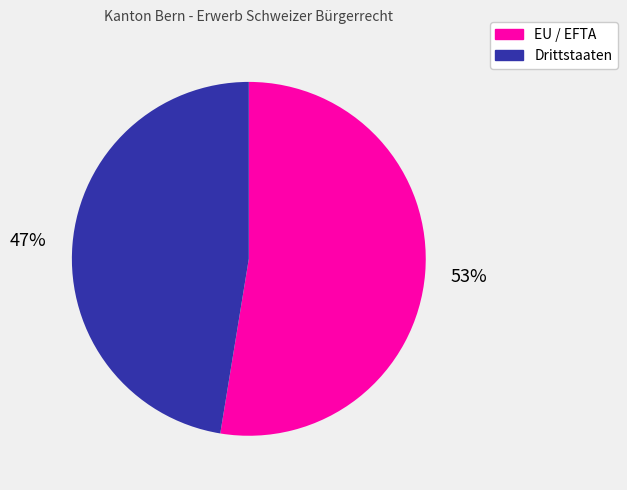

To the nearest percent, what is the average slice percentage?

50%